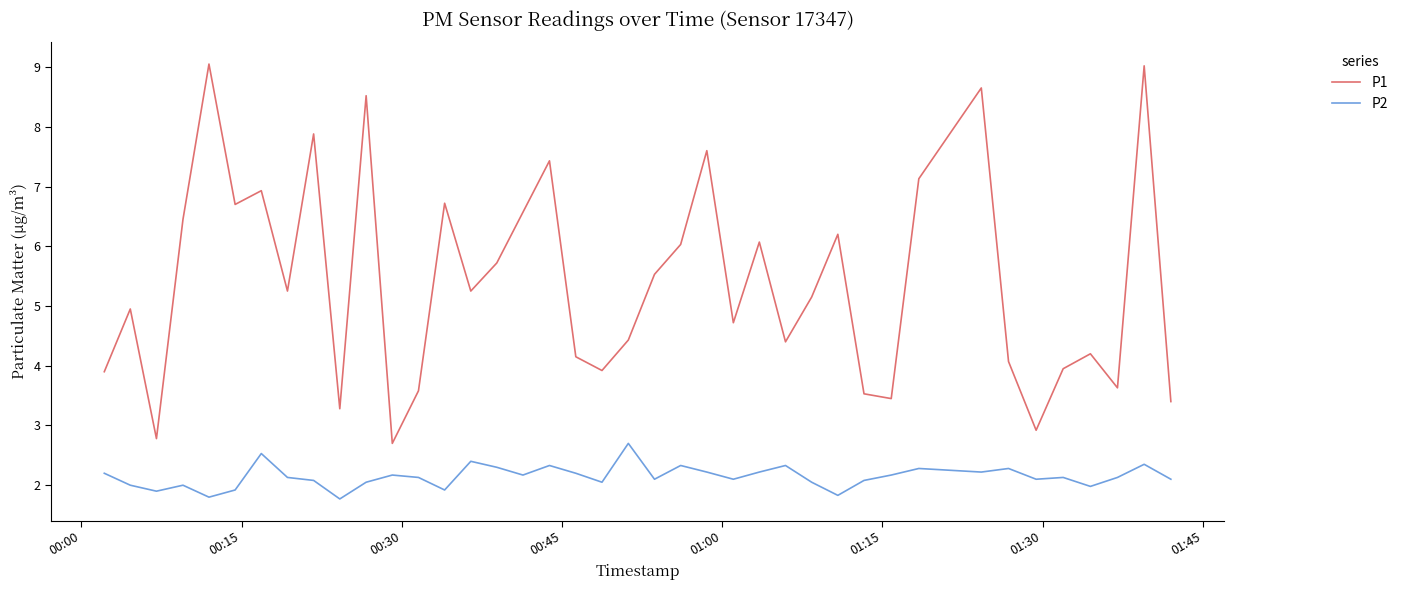

Which series has the largest range (max minus min)?

P1